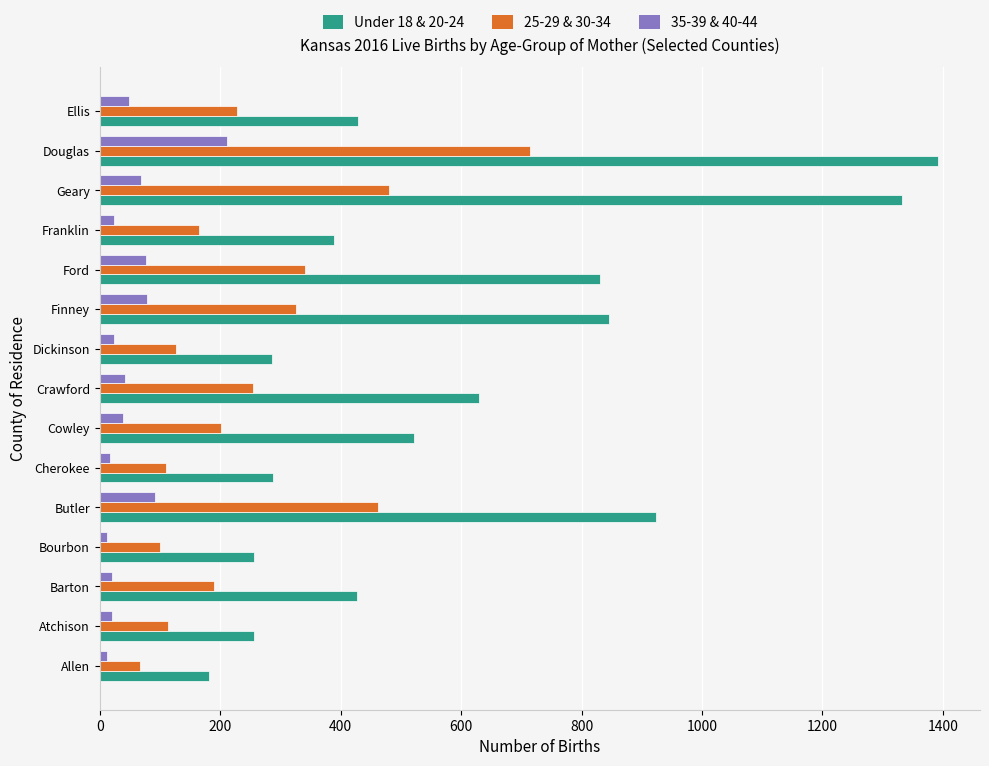

Rank the series by their average value, from highest to lowest.

Under 18 & 20-24, 25-29 & 30-34, 35-39 & 40-44